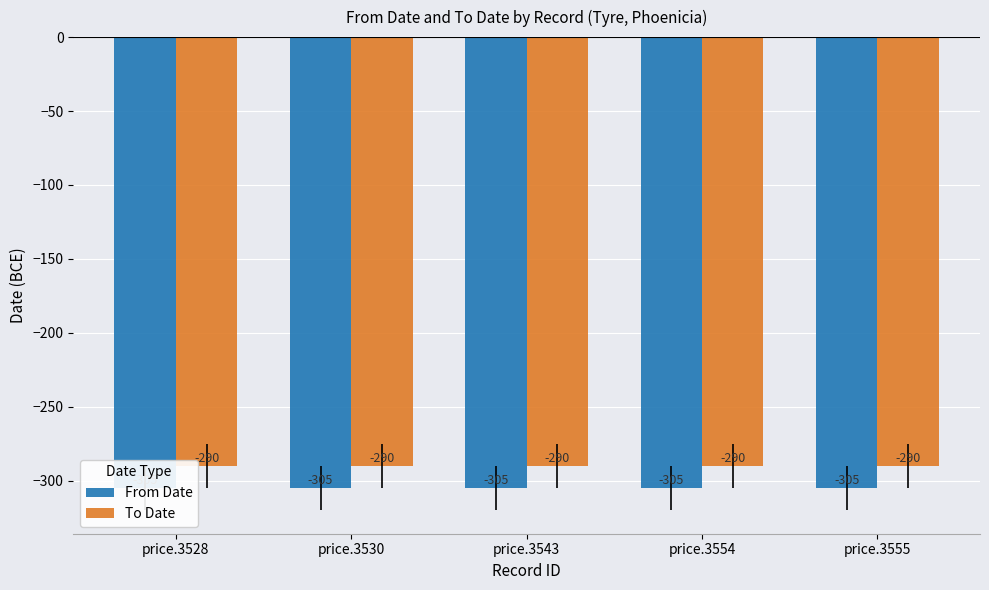

Which label corresponds to the largest value in the chart?

price.3528